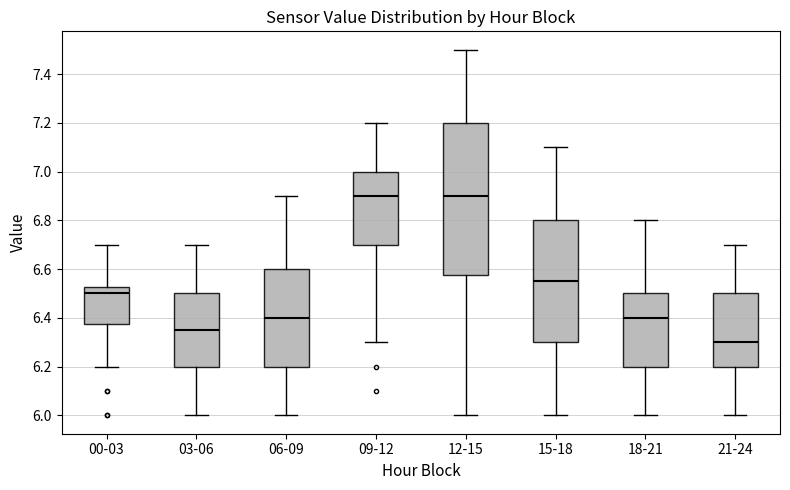

Reading left to right, transcribe this box plot: for each box, give where its median line is, the range the box spans, and where its two whiskers end, as read against the y-axis. The values are not printed on the chart, so give them approximately, as read against the axis.

00-03: median 6.50, box 6.38 to 6.52, whiskers 6.20 to 6.70
03-06: median 6.36, box 6.20 to 6.50, whiskers 6.00 to 6.70
06-09: median 6.40, box 6.20 to 6.60, whiskers 6.00 to 6.90
09-12: median 6.90, box 6.70 to 7.00, whiskers 6.30 to 7.20
12-15: median 6.90, box 6.58 to 7.20, whiskers 6.00 to 7.50
15-18: median 6.56, box 6.30 to 6.80, whiskers 6.00 to 7.10
18-21: median 6.40, box 6.20 to 6.50, whiskers 6.00 to 6.80
21-24: median 6.30, box 6.20 to 6.50, whiskers 6.00 to 6.70